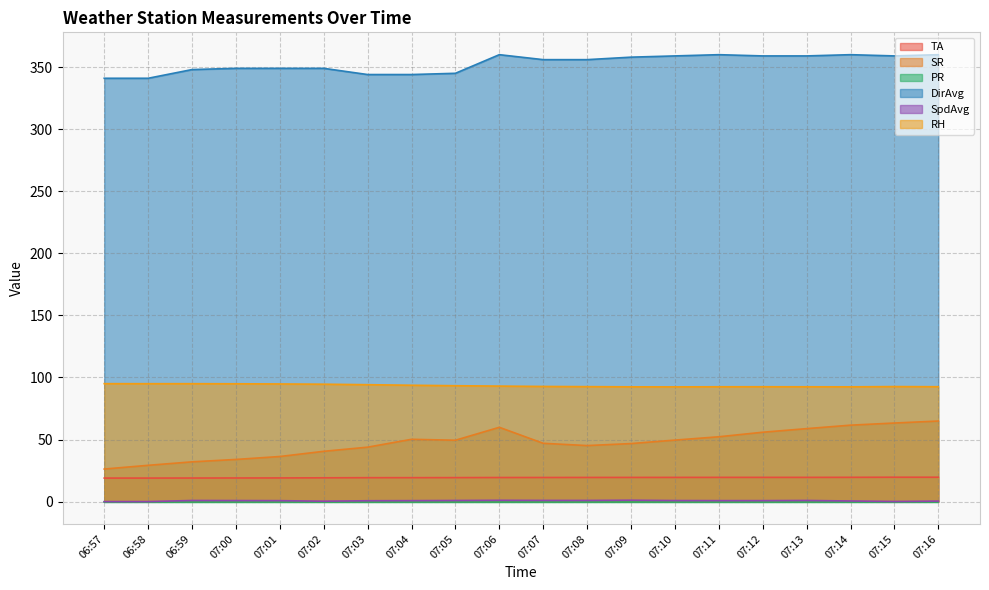

The TA series shows 19.5 at 07:09. True or false?

True